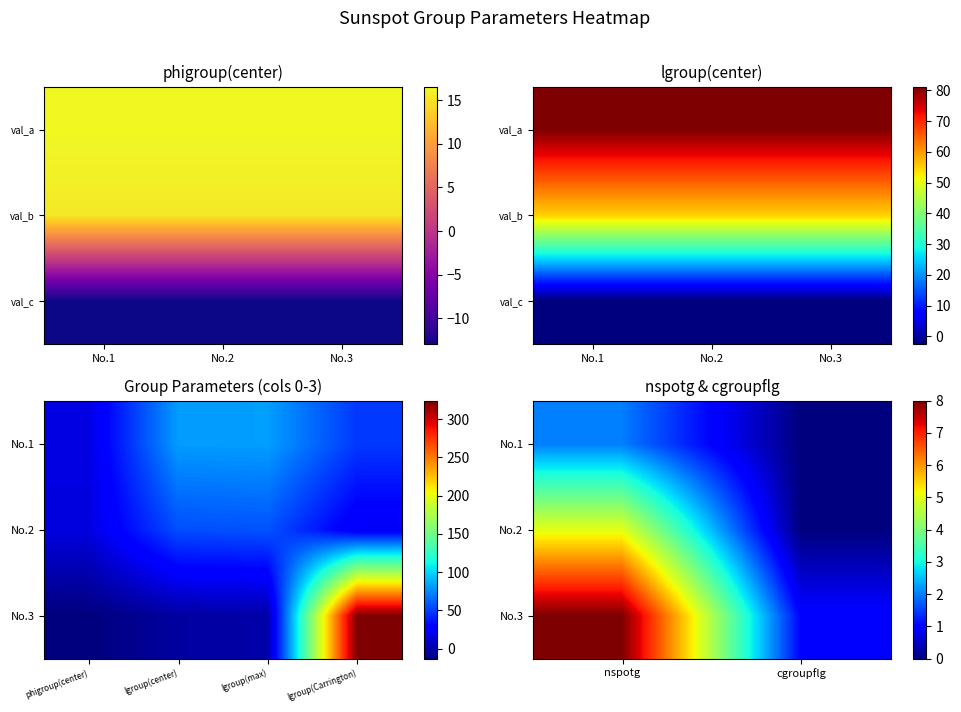

The No.1 series shows 2 at nspotg. True or false?

True